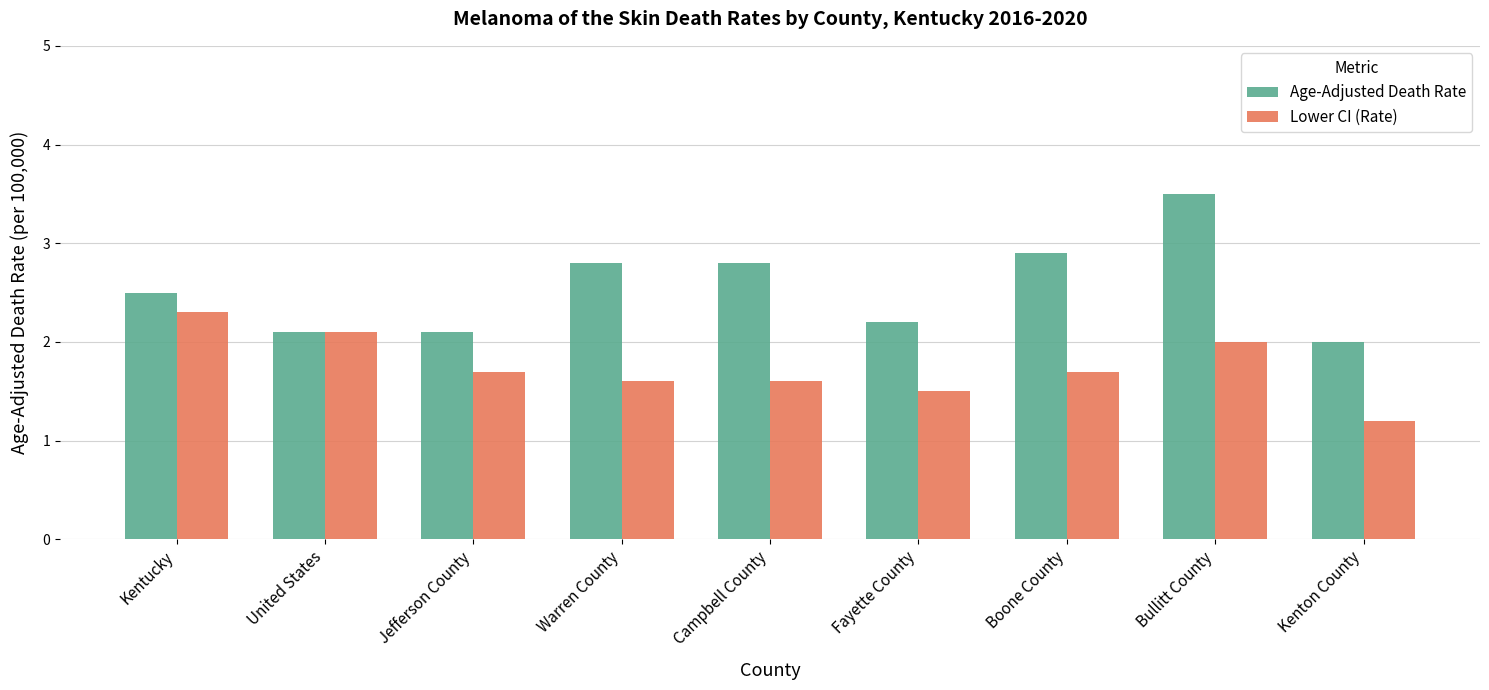

Is it true that Lower CI (Rate) equals 2.5 at Jefferson County?

False